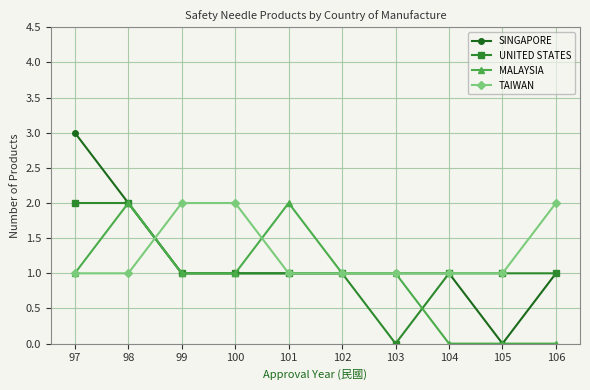

The TAIWAN series shows 2 at 106. True or false?

True